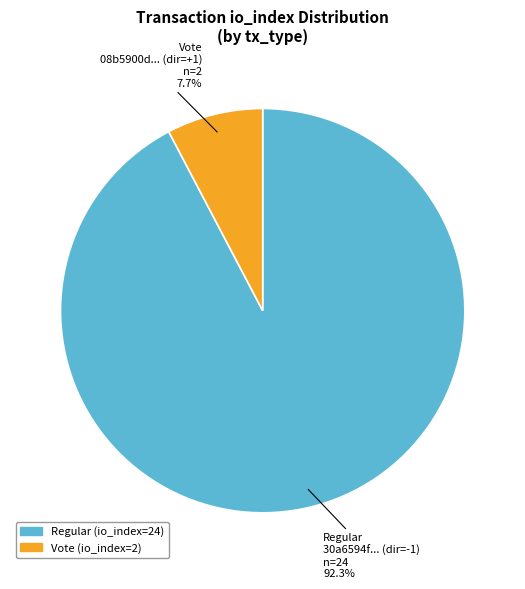

Does any single category account for the majority?

Yes